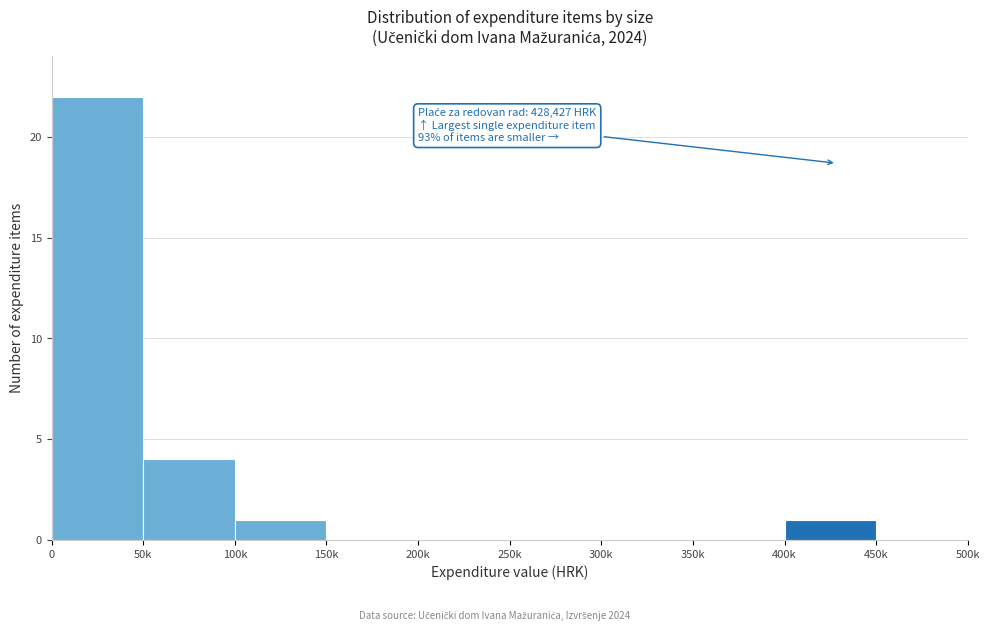

Reading left to right, what are all the values shown in this chart?

0=22	50k=4	100k=1	150k=0	200k=0	250k=0	300k=0	350k=0	400k=1	450k=0